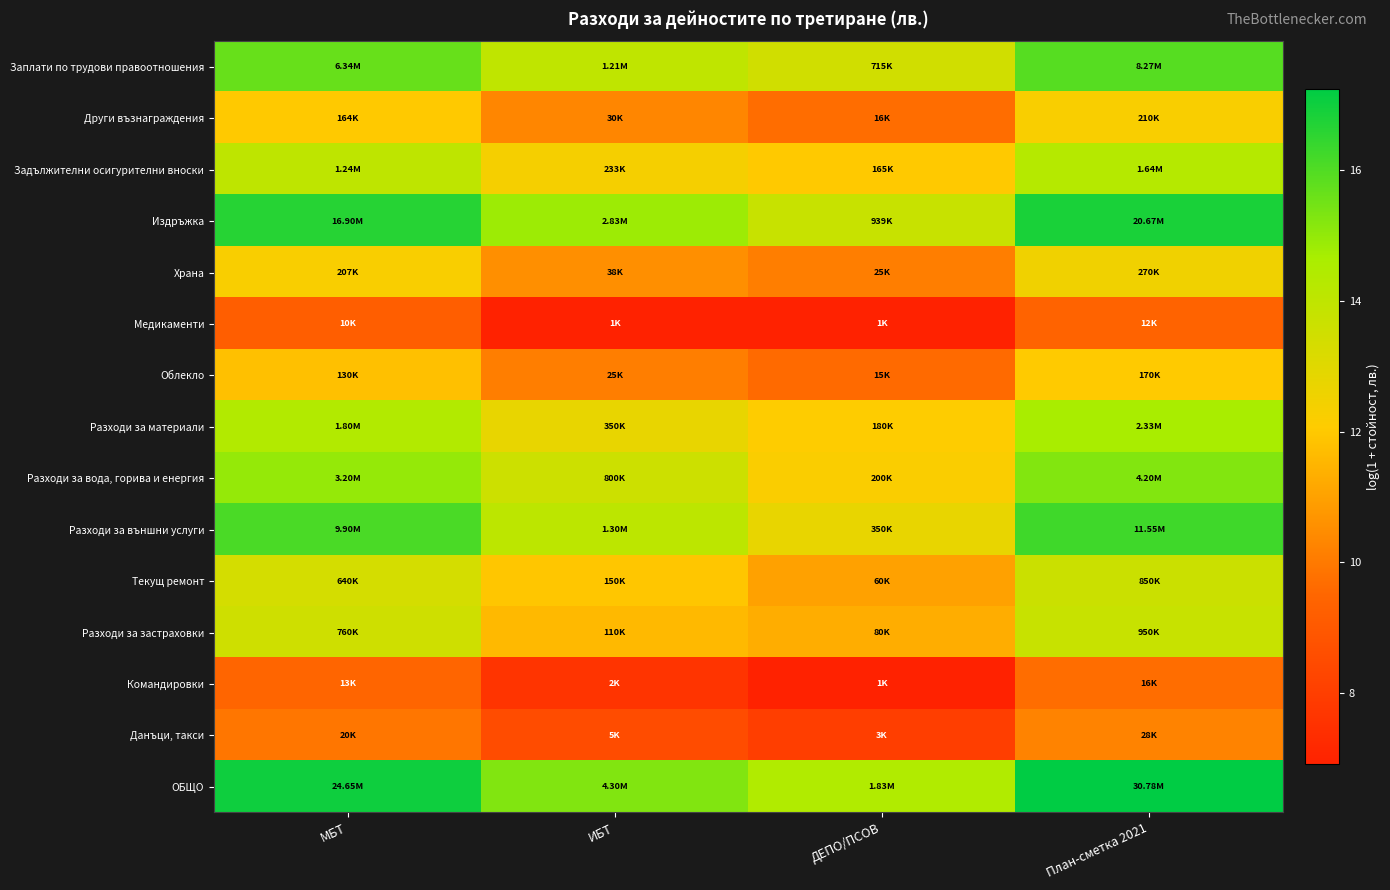

Reading left to right, extract all data points from this chart.

Заплати по трудови правоотношения: МБТ=15.7	ИБТ=14.0	ДЕПО/ПСОВ=13.5	План-сметка 2021=15.9
Други възнаграждения: МБТ=12.0	ИБТ=10.3	ДЕПО/ПСОВ=9.7	План-сметка 2021=12.3
Задължителни осигурителни вноски: МБТ=14.0	ИБТ=12.4	ДЕПО/ПСОВ=12.0	План-сметка 2021=14.3
Издръжка: МБТ=16.6	ИБТ=14.9	ДЕПО/ПСОВ=13.8	План-сметка 2021=16.8
Храна: МБТ=12.2	ИБТ=10.5	ДЕПО/ПСОВ=10.1	План-сметка 2021=12.5
Медикаменти: МБТ=9.2	ИБТ=6.9	ДЕПО/ПСОВ=6.9	План-сметка 2021=9.4
Облекло: МБТ=11.8	ИБТ=10.1	ДЕПО/ПСОВ=9.6	План-сметка 2021=12.0
Разходи за материали: МБТ=14.4	ИБТ=12.8	ДЕПО/ПСОВ=12.1	План-сметка 2021=14.7
Разходи за вода, горива и енергия: МБТ=15.0	ИБТ=13.6	ДЕПО/ПСОВ=12.2	План-сметка 2021=15.3
Разходи за външни услуги: МБТ=16.1	ИБТ=14.1	ДЕПО/ПСОВ=12.8	План-сметка 2021=16.3
Текущ ремонт: МБТ=13.4	ИБТ=11.9	ДЕПО/ПСОВ=11.0	План-сметка 2021=13.7
Разходи за застраховки: МБТ=13.5	ИБТ=11.6	ДЕПО/ПСОВ=11.3	План-сметка 2021=13.8
Командировки: МБТ=9.5	ИБТ=7.6	ДЕПО/ПСОВ=6.9	План-сметка 2021=9.7
Данъци, такси: МБТ=9.9	ИБТ=8.5	ДЕПО/ПСОВ=8.0	План-сметка 2021=10.2
ОБЩО: МБТ=17.0	ИБТ=15.3	ДЕПО/ПСОВ=14.4	План-сметка 2021=17.2